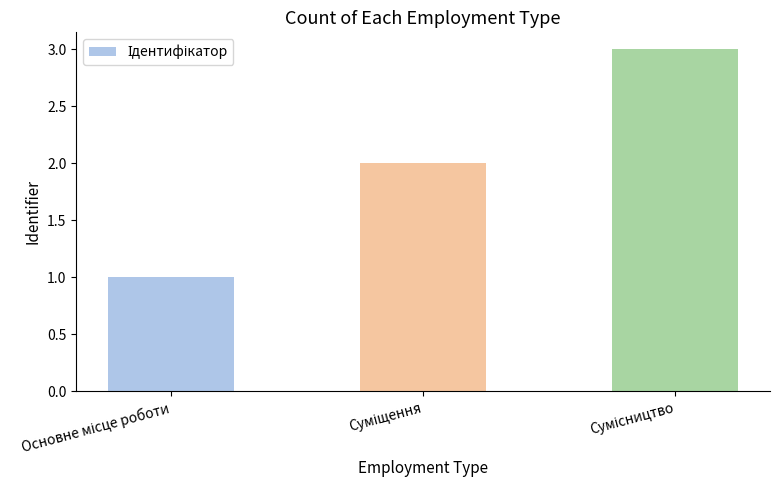

Reading right to left, extract all data points from this chart.

3	2	1